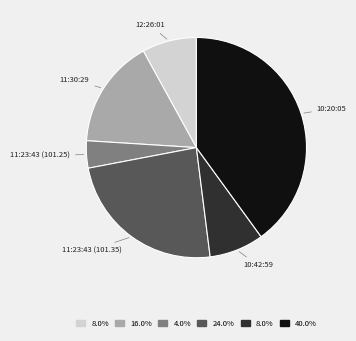

The 10:20:05 slice represents 40% of the pie. True or false?

True